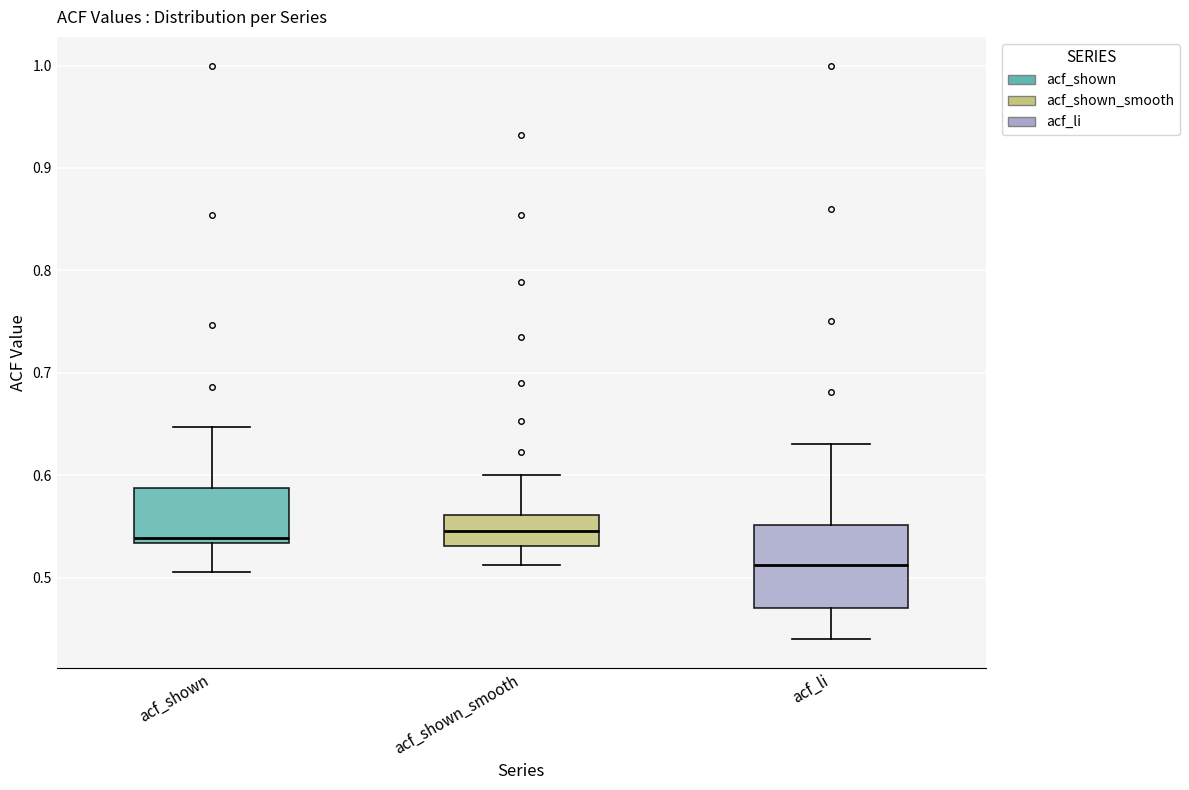

Reading left to right, transcribe this box plot: for each box, give where its median line is, the range the box spans, and where its two whiskers end, as read against the y-axis. The values are not printed on the chart, so give them approximately, as read against the axis.

acf_shown: median 0.54, box 0.53 to 0.59, whiskers 0.51 to 0.65
acf_shown_smooth: median 0.55, box 0.53 to 0.56, whiskers 0.51 to 0.60
acf_li: median 0.51, box 0.47 to 0.55, whiskers 0.44 to 0.63